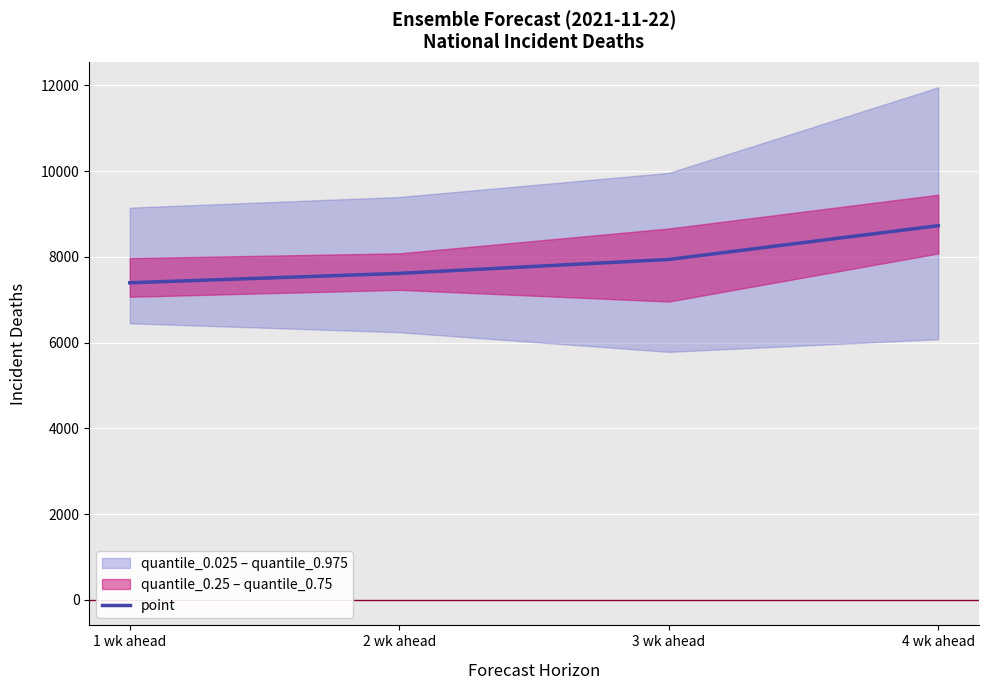

What is the change in value from 1 wk ahead to 3 wk ahead?

+544